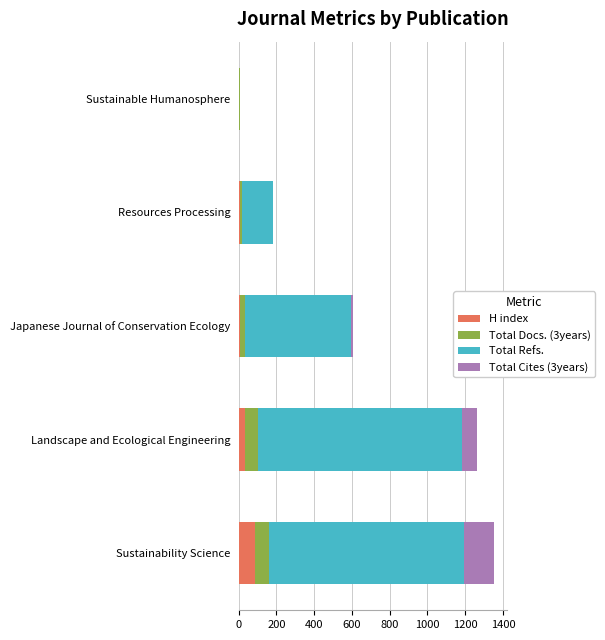

What are all the series names shown in the legend?

H index, Total Docs. (3years), Total Refs., Total Cites (3years)